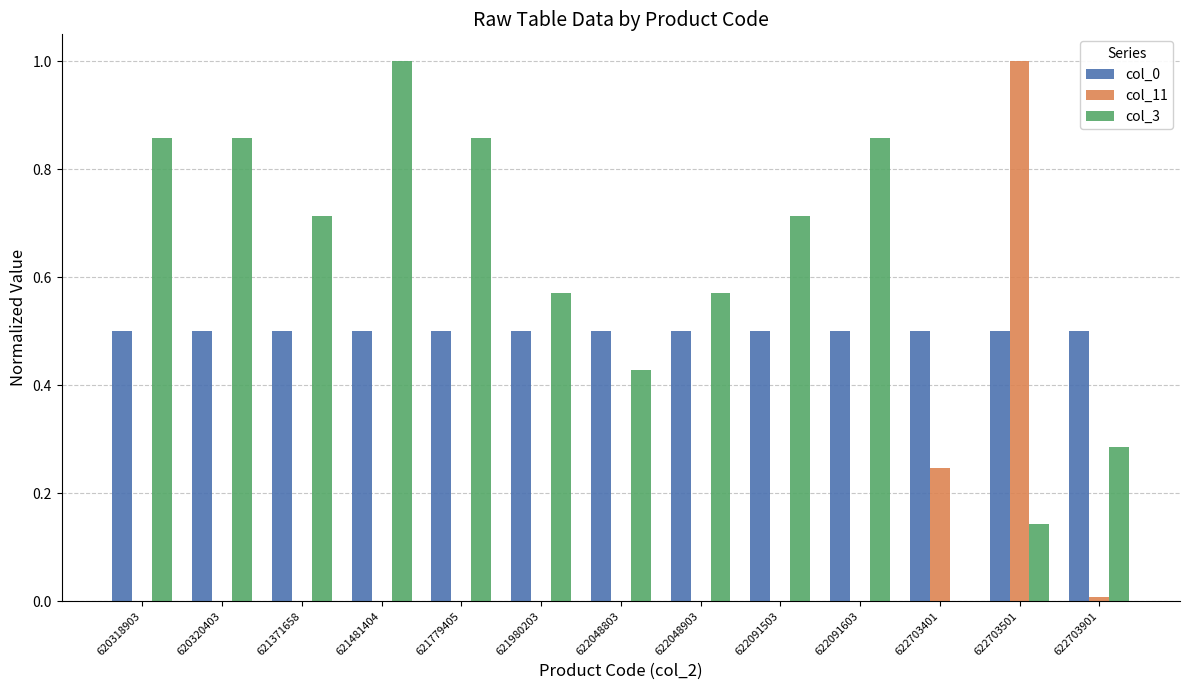

Is it true that col_0 equals 0.7 at 622048903?

False